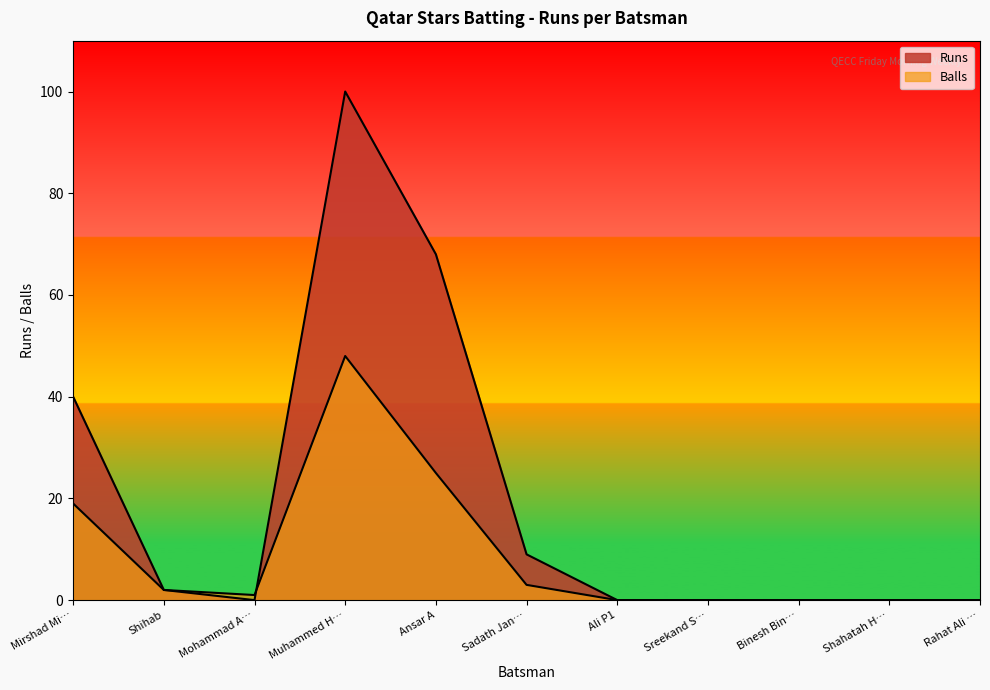

True or false: Runs has more than 1 points higher than both neighbors.

False